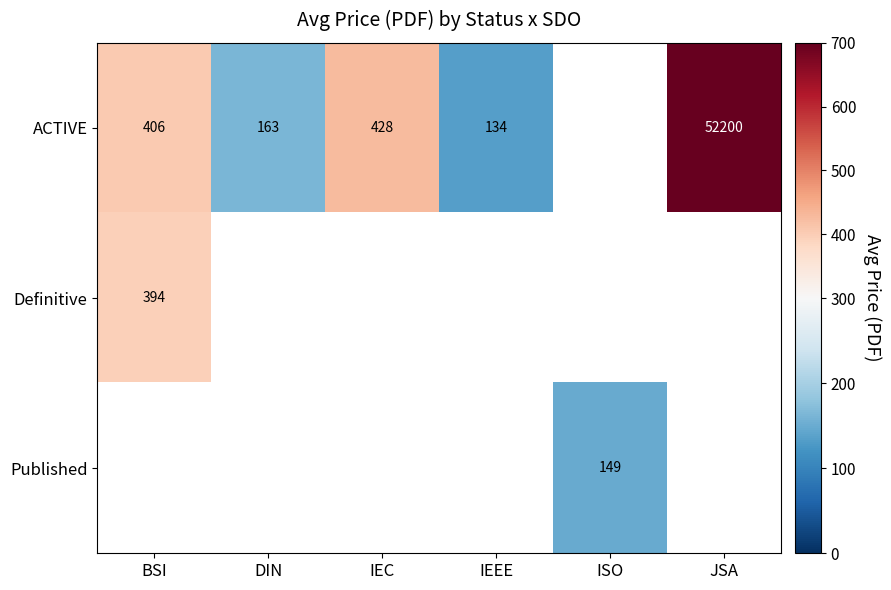

The Definitive series shows 248 at BSI. True or false?

False